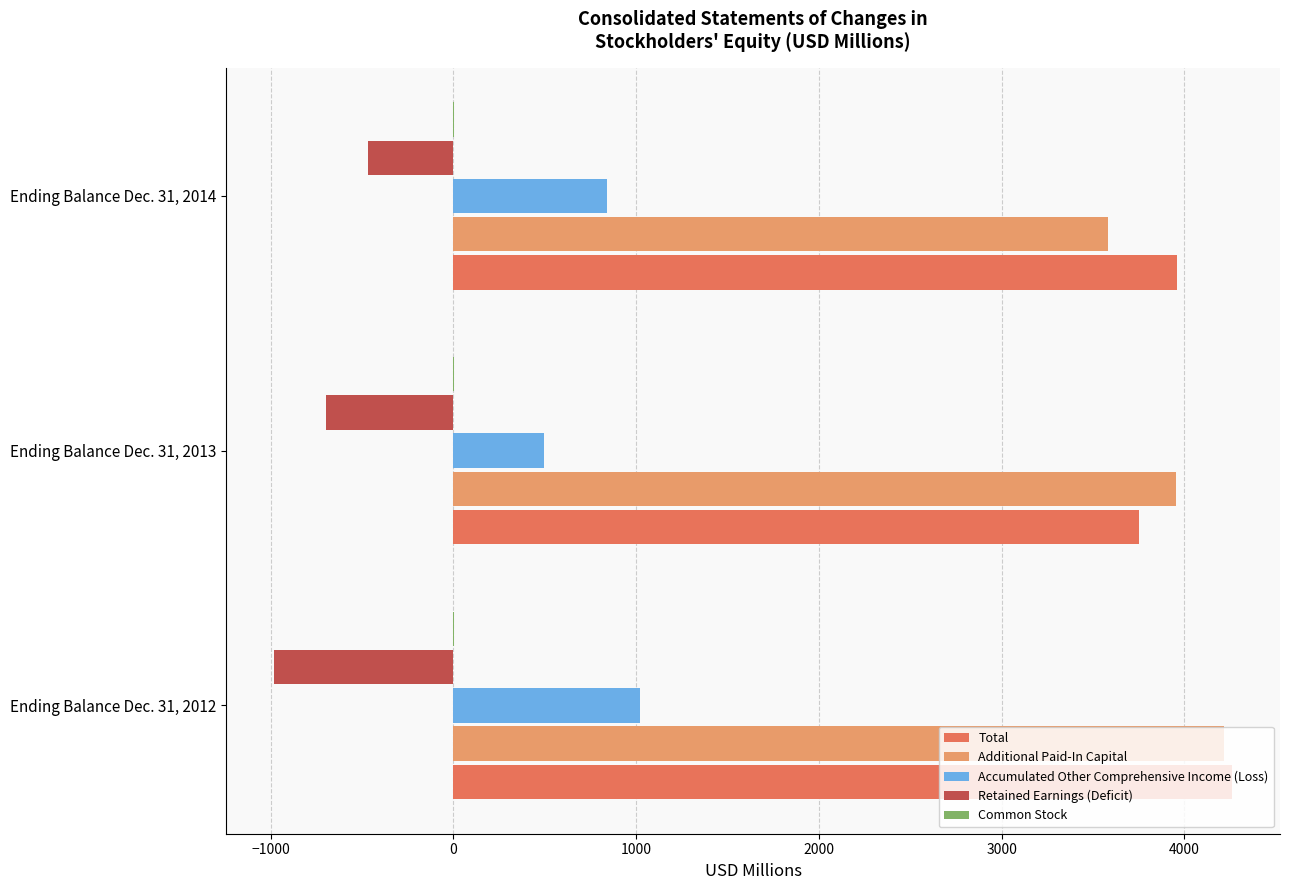

What is the maximum value shown in the chart?

4261.4